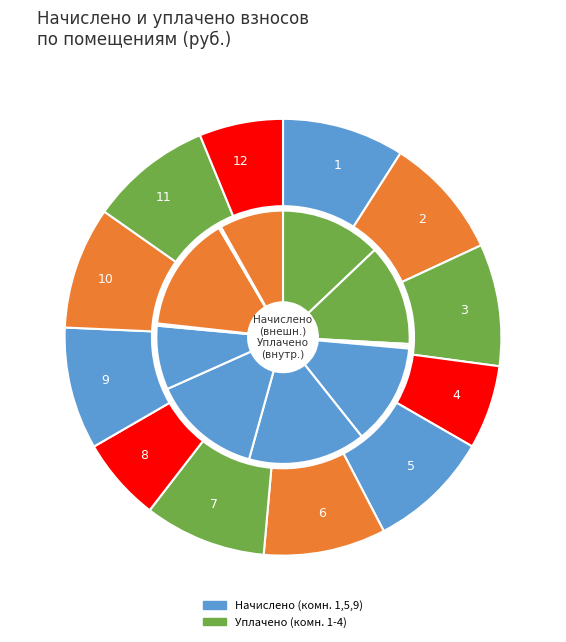

To the nearest percent, what is the difference between the largest and smallest slice percentages?

3%